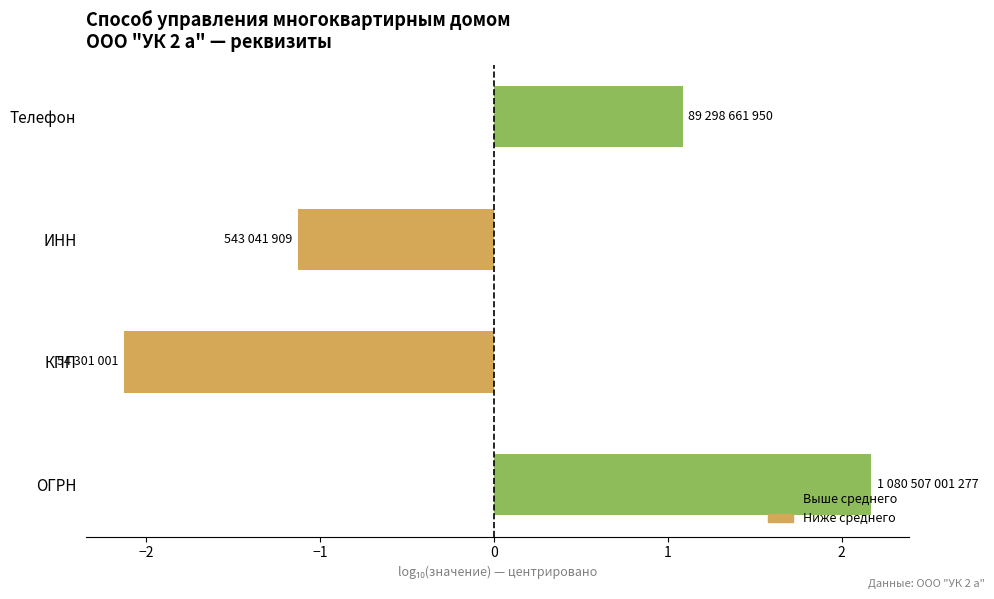

List the labels in order of value, smallest first.

КПП, ИНН, Телефон, ОГРН